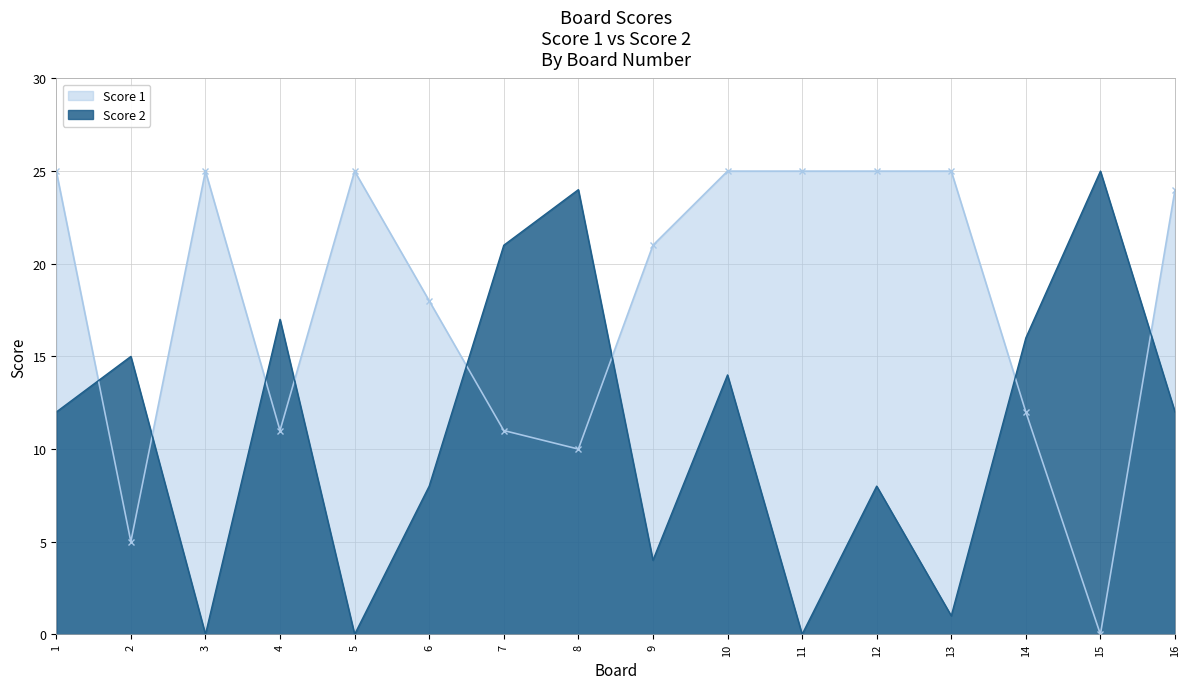

Reading left to right, list all the values displayed in this chart.

Score 1: 25	5	25	11	25	18	11	10	21	25	25	25	25	12	0	24
Score 2: 12	15	0	17	0	8	21	24	4	14	0	8	1	16	25	12